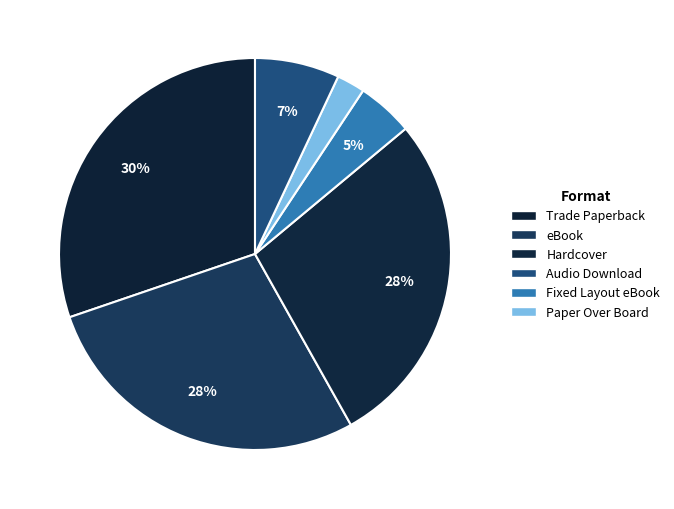

How many slices are in this pie chart?

6